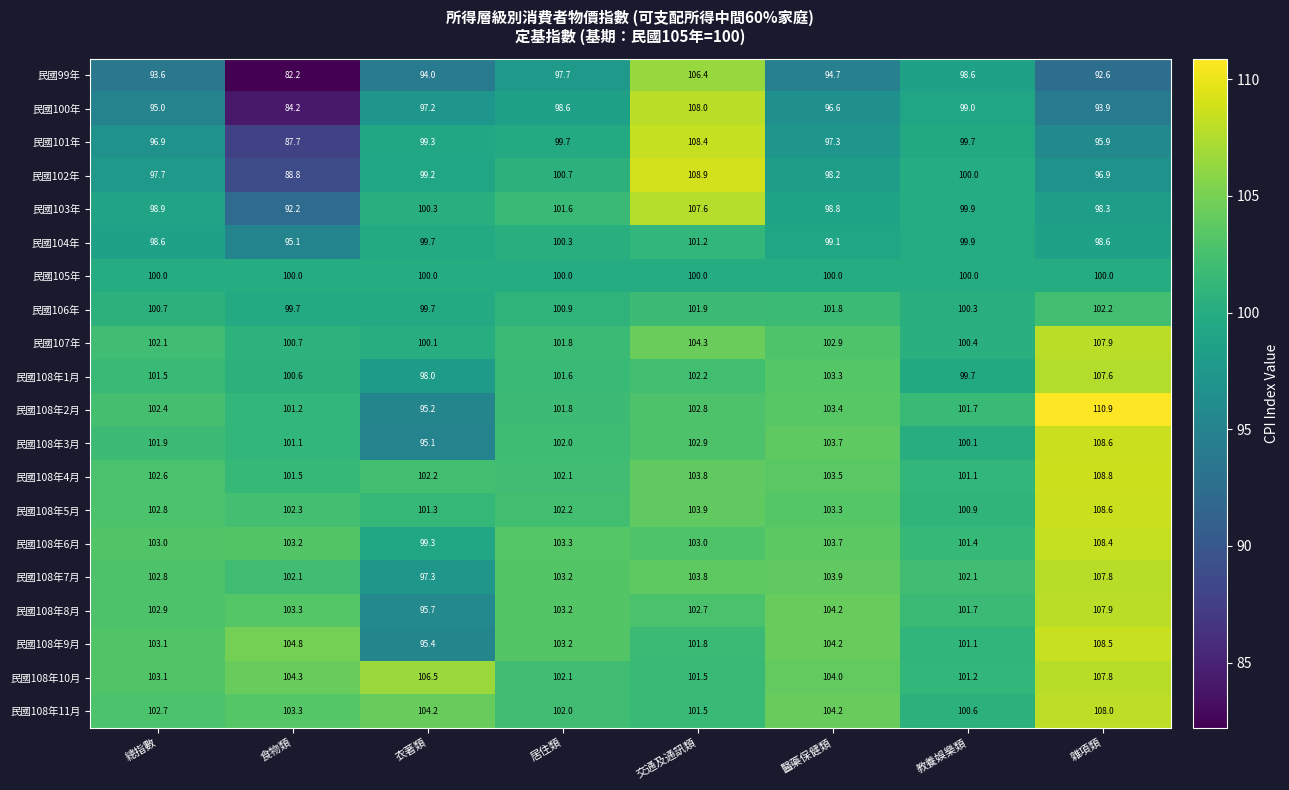

What is the approximate value of 民國102年 at 衣著類?

99.2